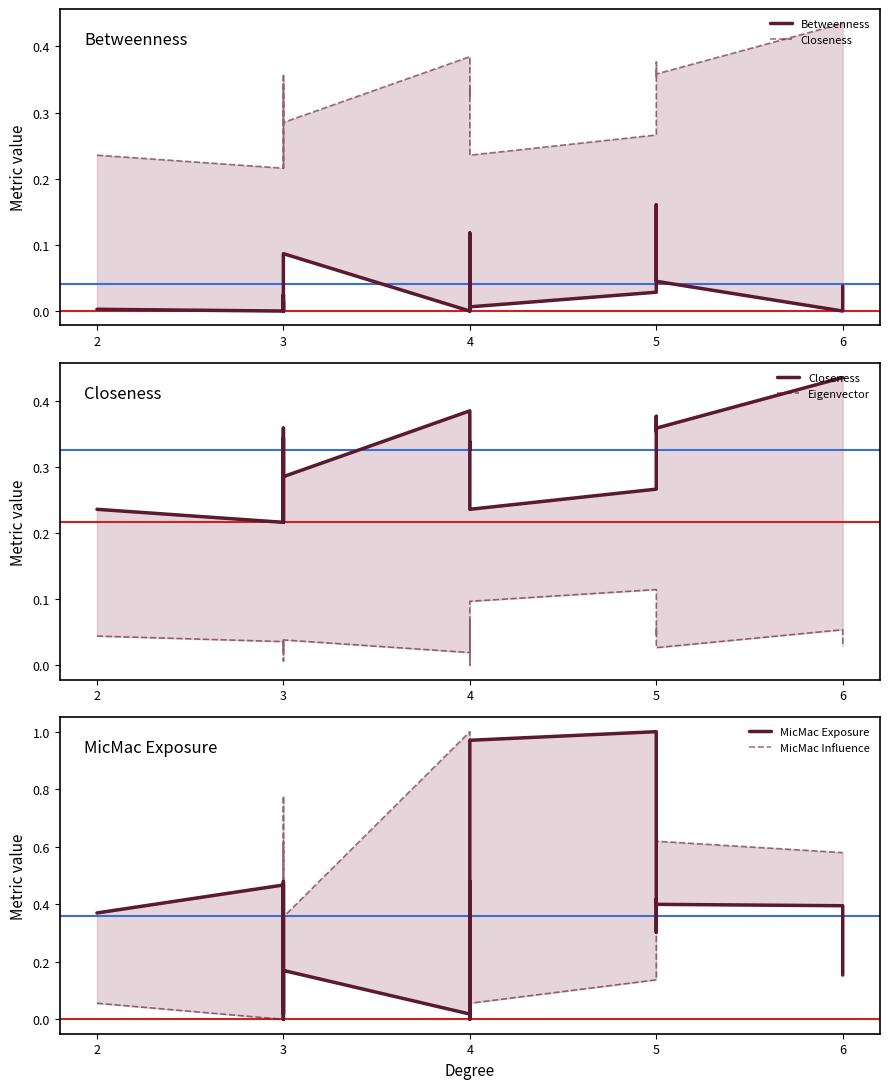

Which series ends up on top after the final intersection of Eigenvector and MicMac Influence?

MicMac Influence